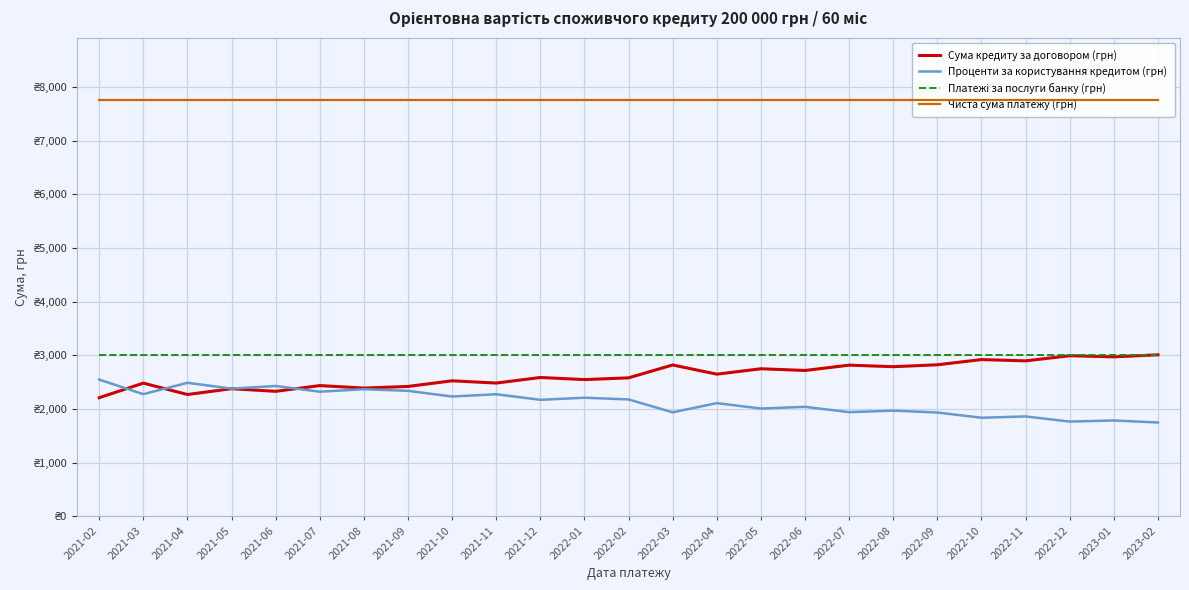

List the series in order of their peak value, highest first.

Чиста сума платежу (грн), Сума кредиту за договором (грн), Платежі за послуги банку (грн), Проценти за користування кредитом (грн)